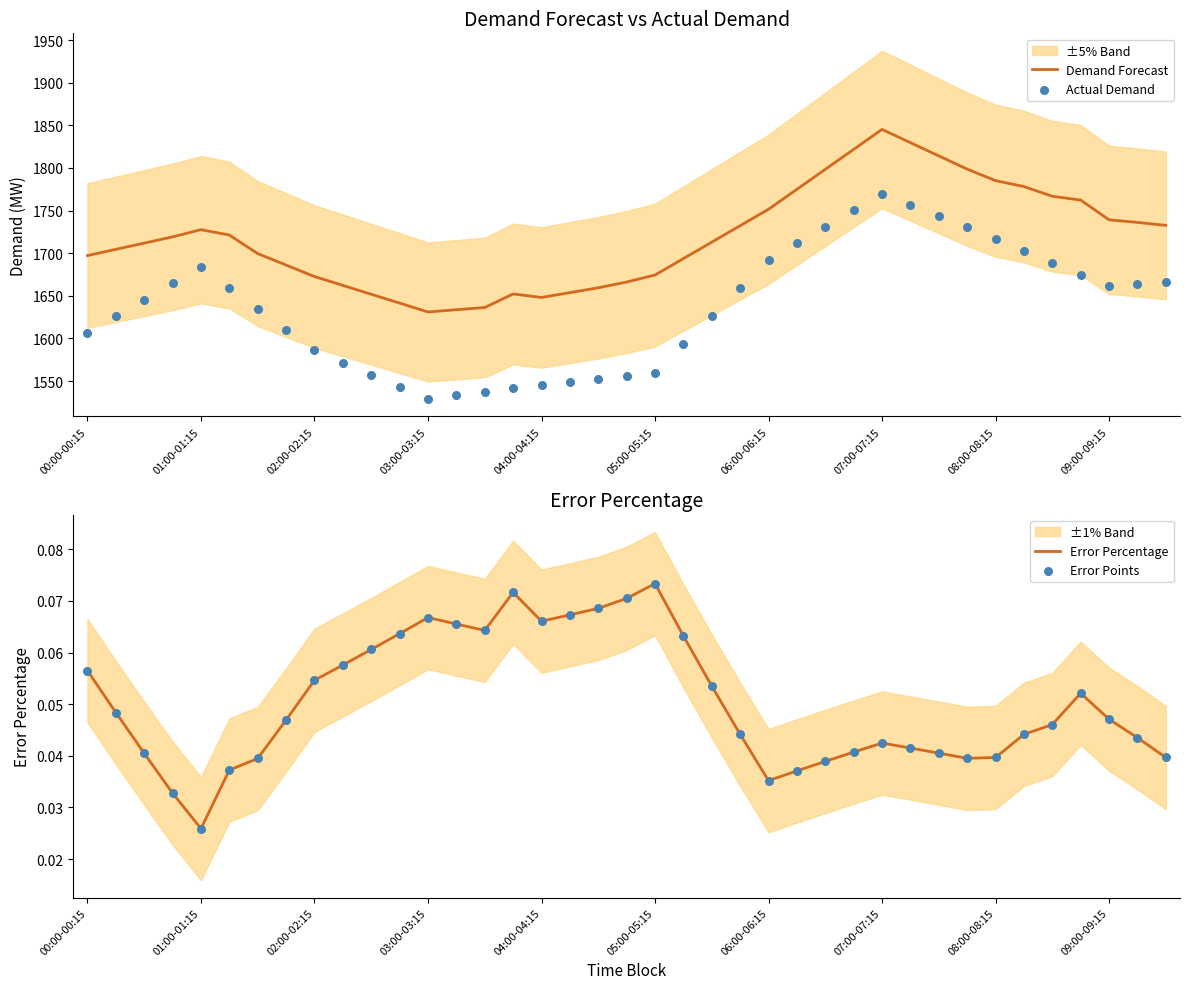

What is the maximum value for Demand Forecast?

1845.2